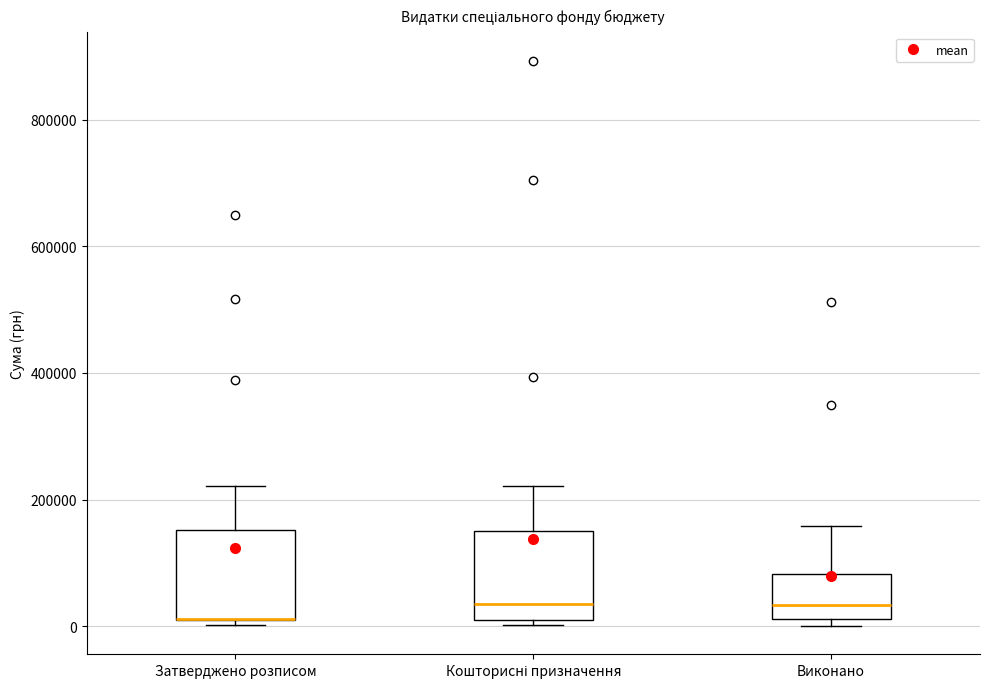

Where does the upper whisker of the box for Кошторисні призначення end on the y-axis? The values are not printed on the chart, so give them approximately, as read against the axis.

220000